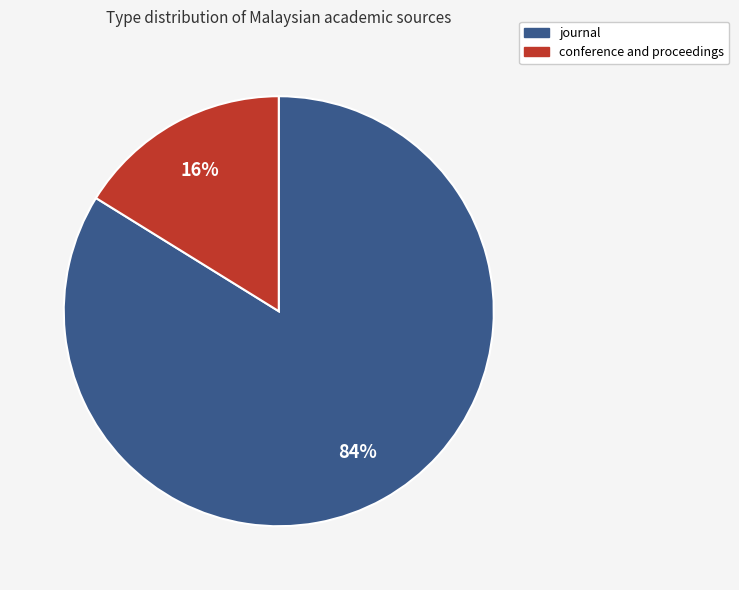

Do conference and proceedings and journal together represent more than half of the pie?

Yes